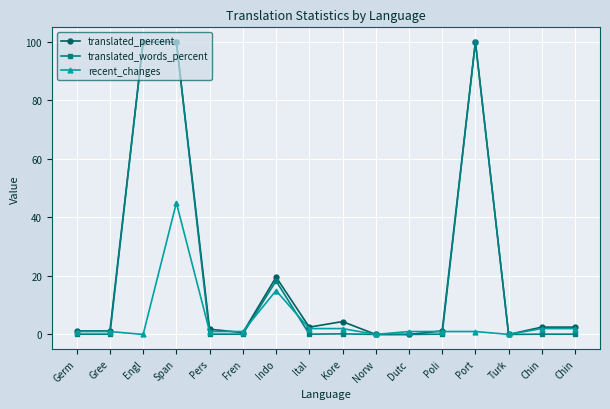

Is the value of translated_words_percent at Germ greater than the value of recent_changes at Gree?

No